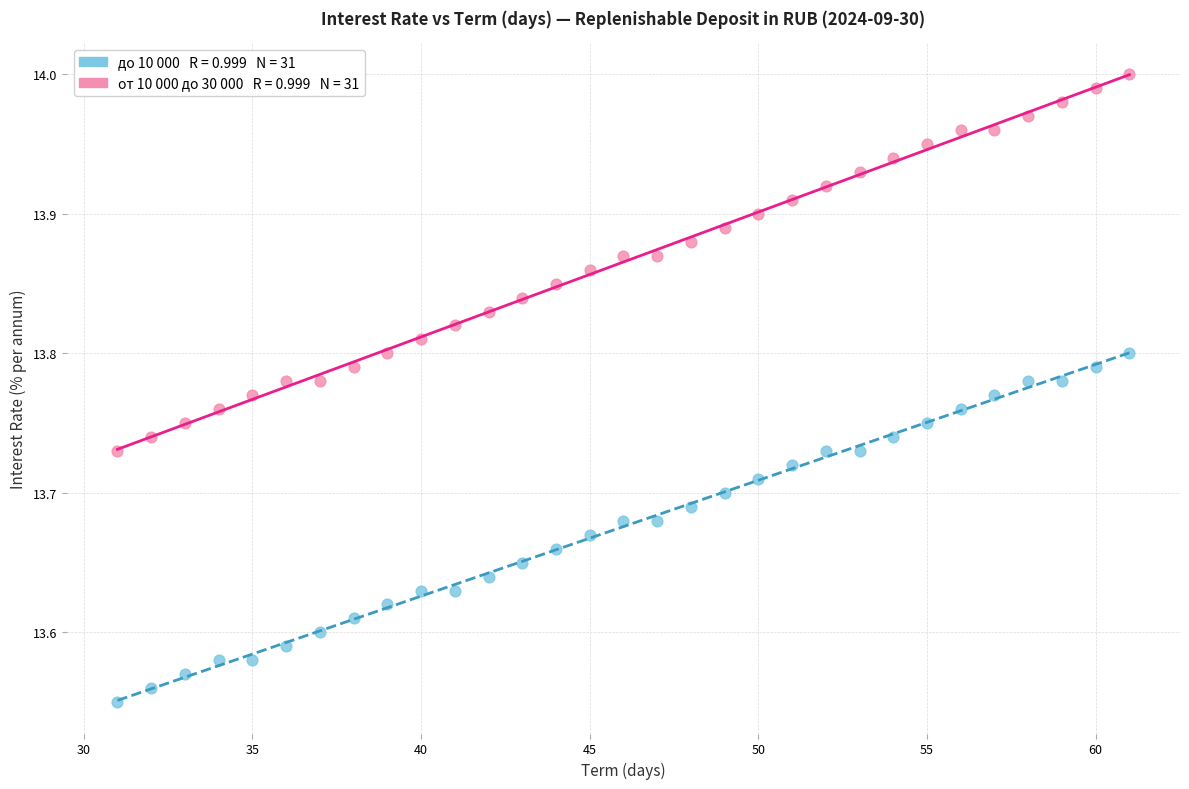

Across all data points, what is the range of X values (max minus min)?

30.0